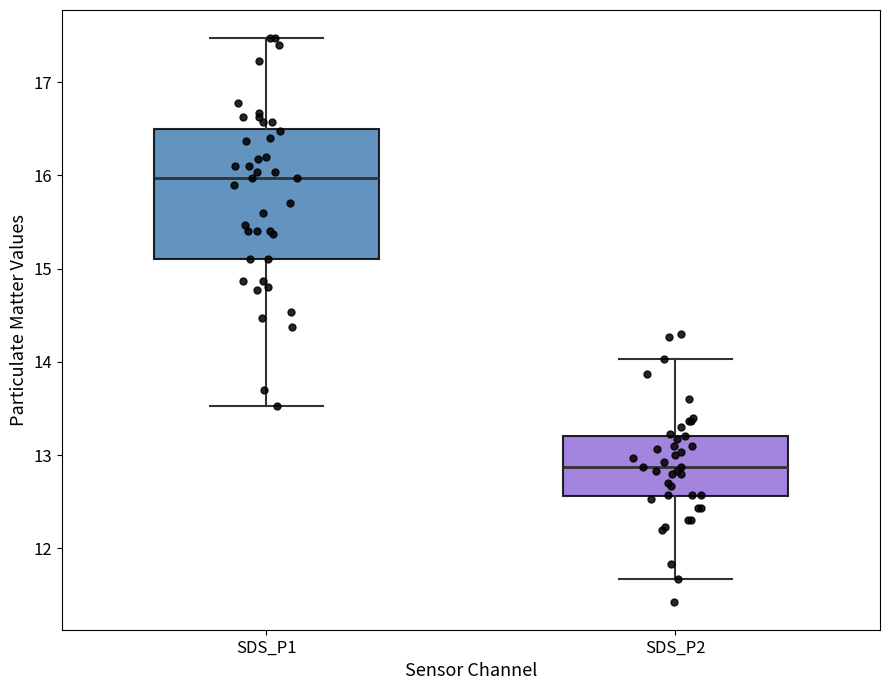

Reading left to right, transcribe this box plot: for each box, give where its median line is, the range the box spans, and where its two whiskers end, as read against the y-axis. The values are not printed on the chart, so give them approximately, as read against the axis.

SDS_P1: median 16.0, box 15.1 to 16.5, whiskers 13.5 to 17.5
SDS_P2: median 12.9, box 12.6 to 13.2, whiskers 11.7 to 14.0